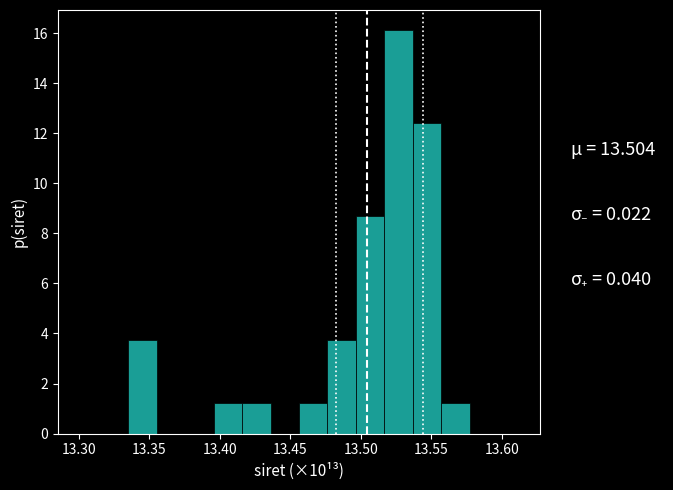

Reading left to right, transcribe this chart: for each bar, give the range it covers on the x-axis and its height. Neither the bar edges nor the heights are printed on the chart, so give them approximately, as read against the axes.

13.335 to 13.355: 3.8
13.355 to 13.375: 0
13.375 to 13.395: 0
13.395 to 13.415: 1.2
13.415 to 13.435: 1.2
13.435 to 13.455: 0
13.455 to 13.475: 1.2
13.475 to 13.495: 3.8
13.495 to 13.515: 8.6
13.515 to 13.535: 16.2
13.535 to 13.555: 12.4
13.555 to 13.575: 1.2